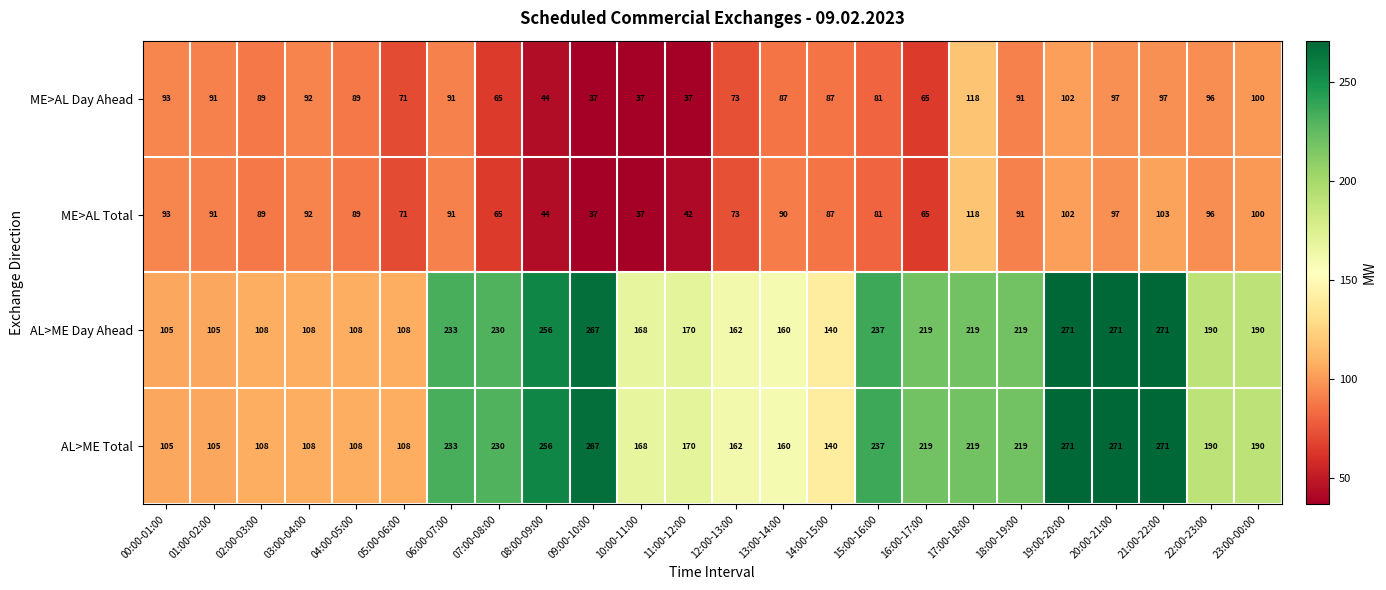

What is the difference between the maximum and minimum values in the ME>AL Total series?

81